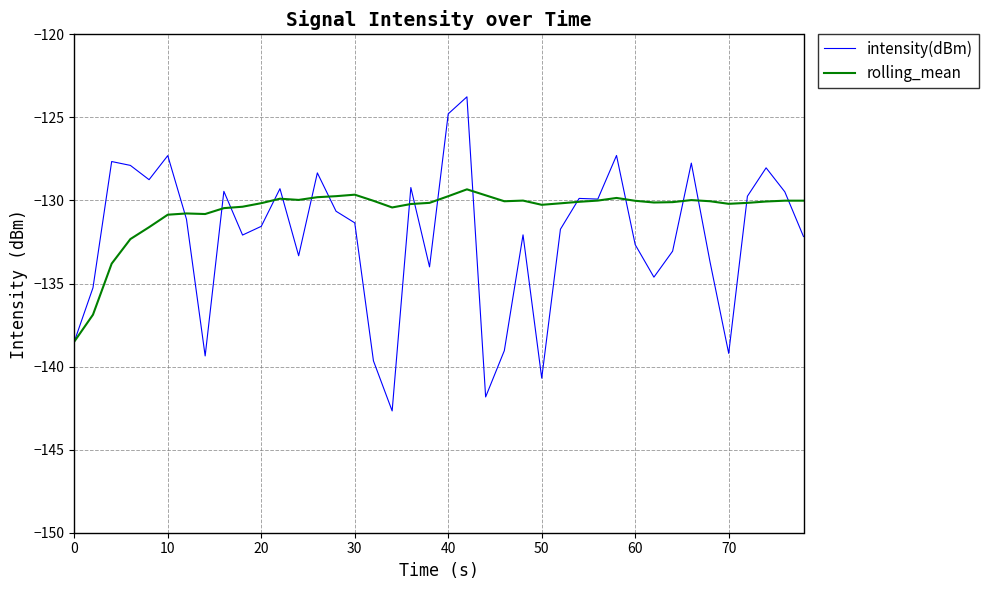

Which series has the largest total across all categories?

rolling_mean